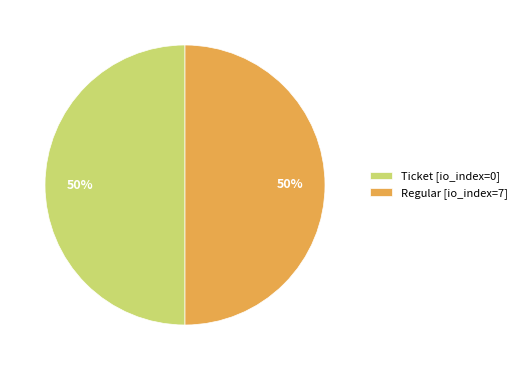

What percentage is the Regular [io_index=7] slice, to the nearest percent?

50%